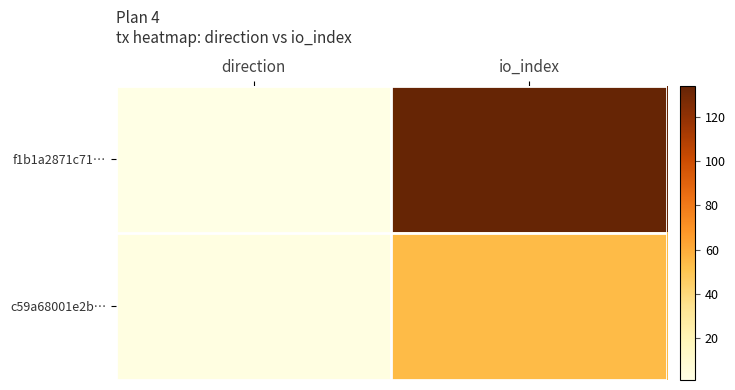

What is the greatest value displayed?

134